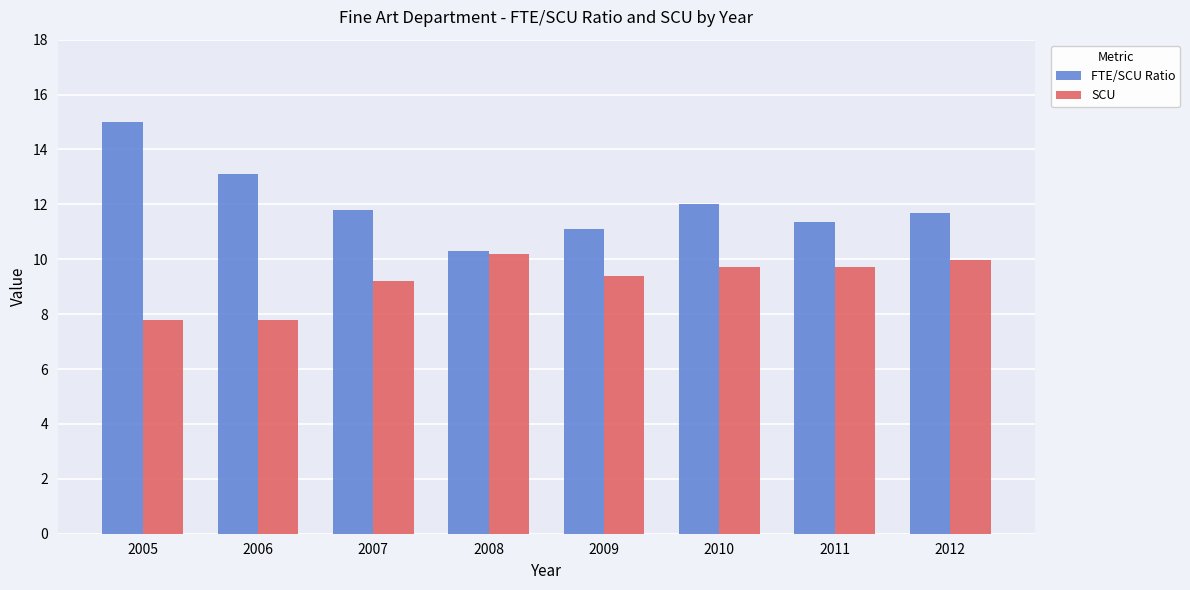

Which series has the largest total across all categories?

FTE/SCU Ratio